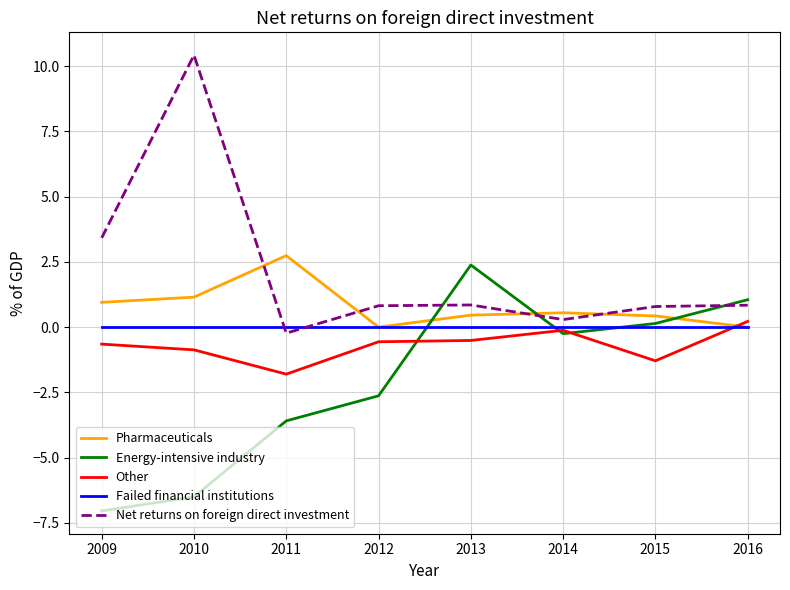

Which series has the widest spread of values?

Net returns on foreign direct investment